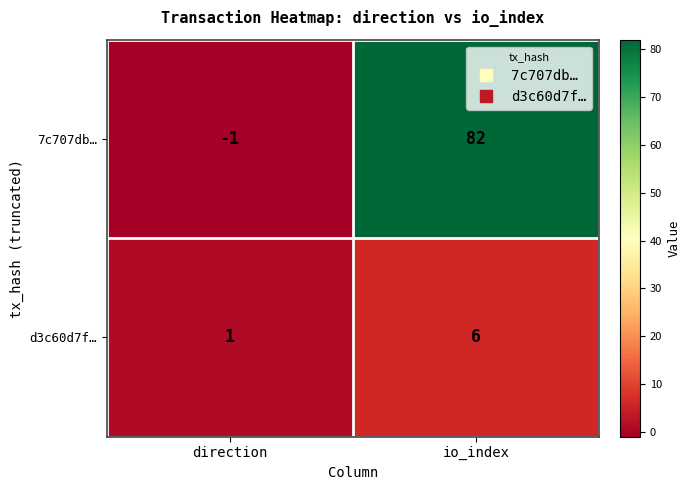

Which series changed the most between direction and io_index?

7c707db…